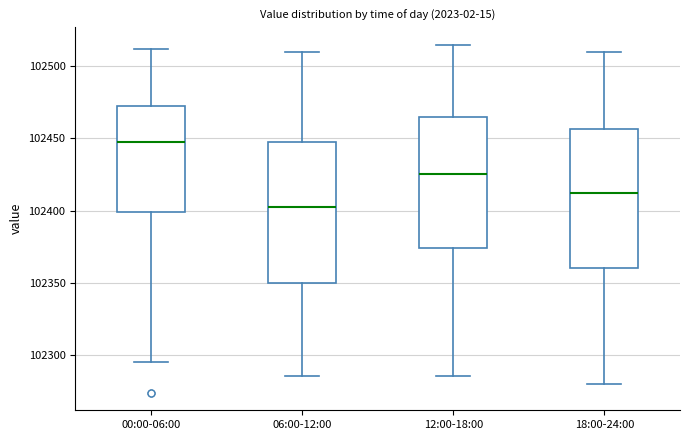

Where is the lower edge of the box for 12:00-18:00 on the y-axis? The values are not printed on the chart, so give them approximately, as read against the axis.

102375